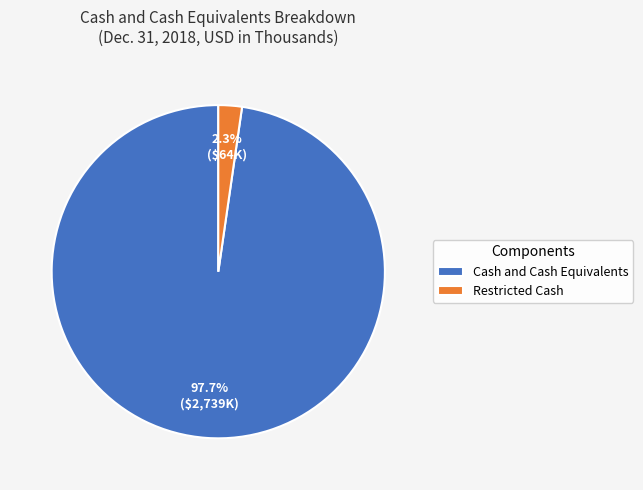

Count the number of slices in the pie.

2